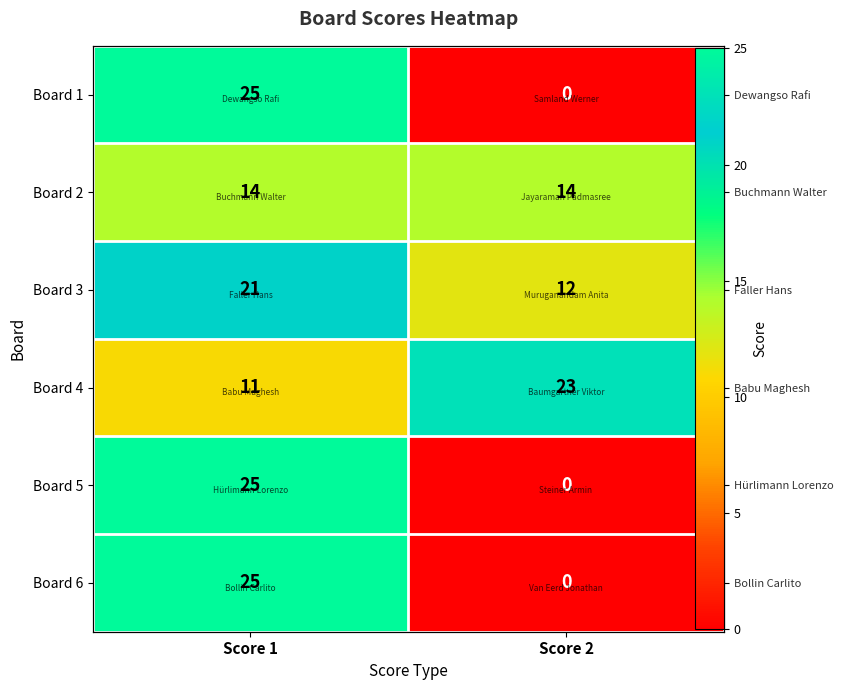

True or false: Board 1 has a value of 0 at Score 2.

True